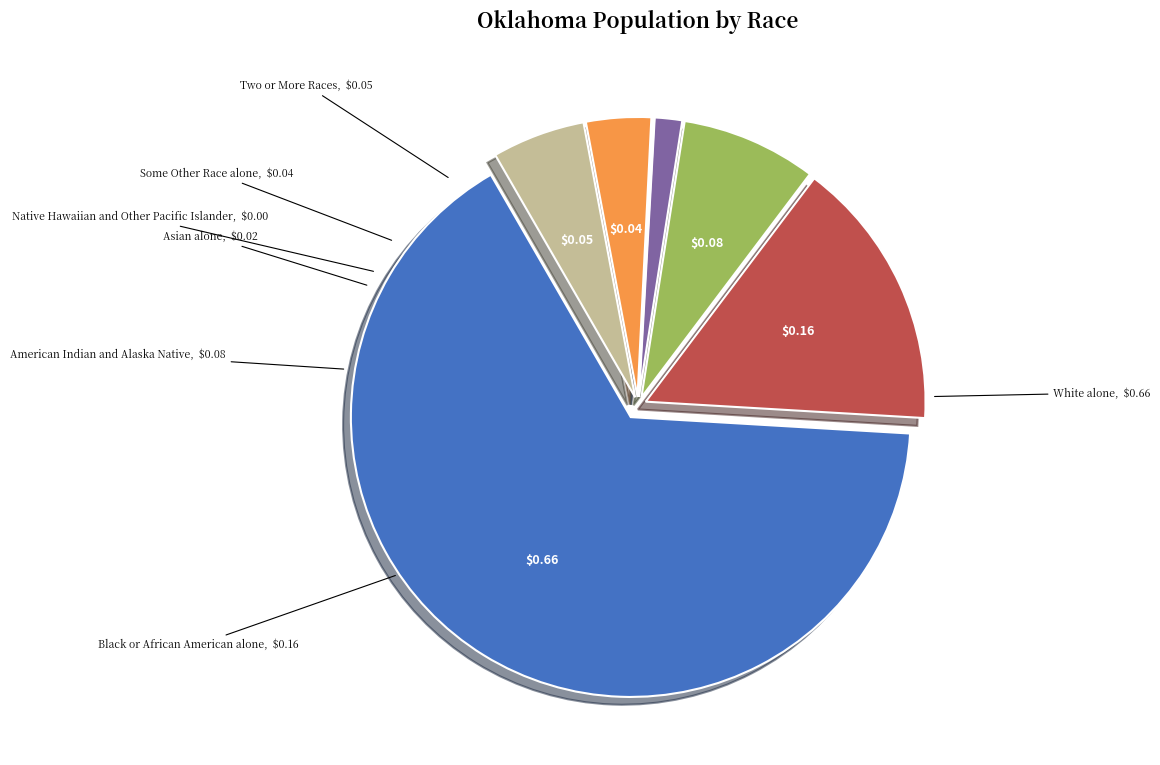

What is the largest slice in the pie chart?

White alone